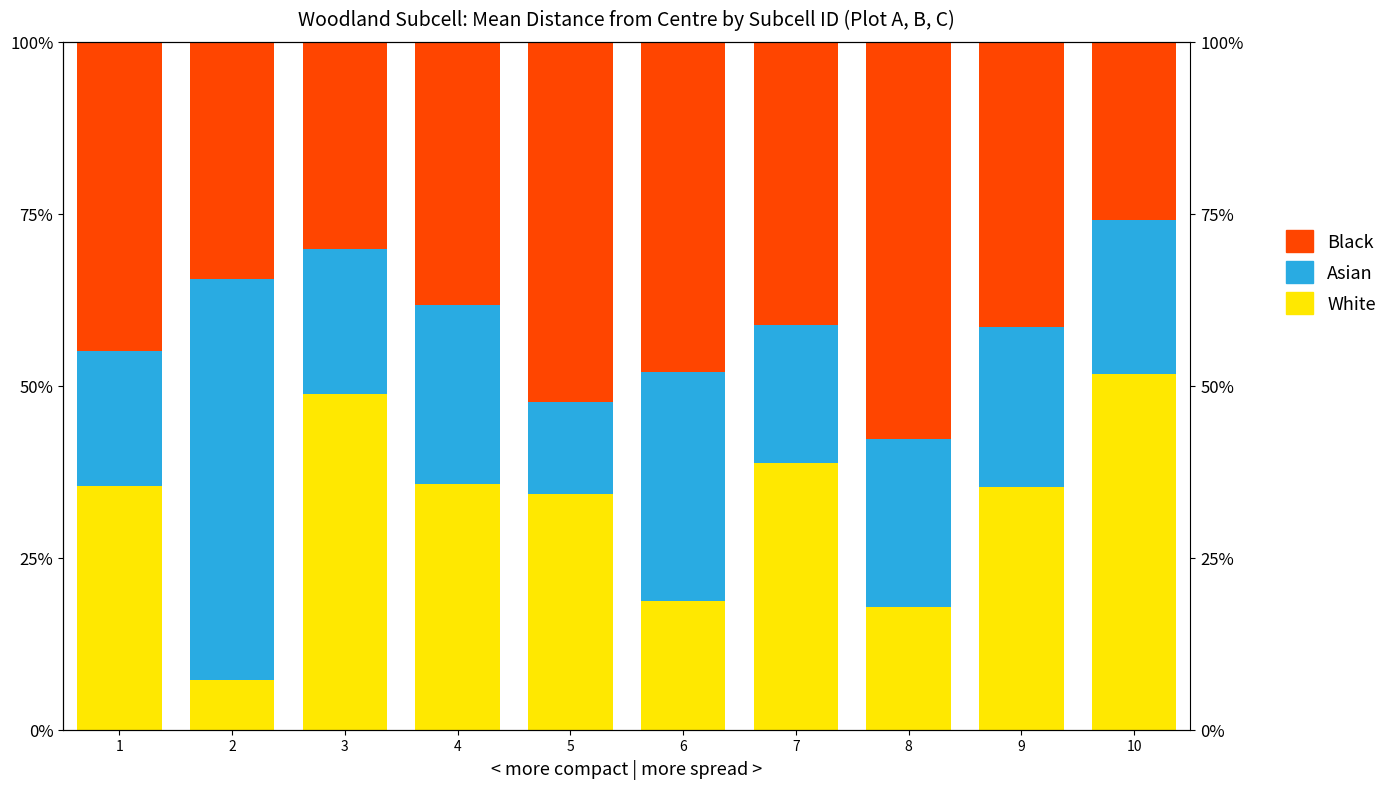

Reading left to right, what are all the values shown in this chart?

White: 35.5	7.3	48.9	35.7	34.3	18.7	38.8	17.8	35.3	51.7
Asian: 19.6	58.3	21.1	26.0	13.3	33.3	20.1	24.4	23.3	22.5
Black: 44.9	34.5	30.1	38.3	52.4	48.0	41.2	57.8	41.4	25.8